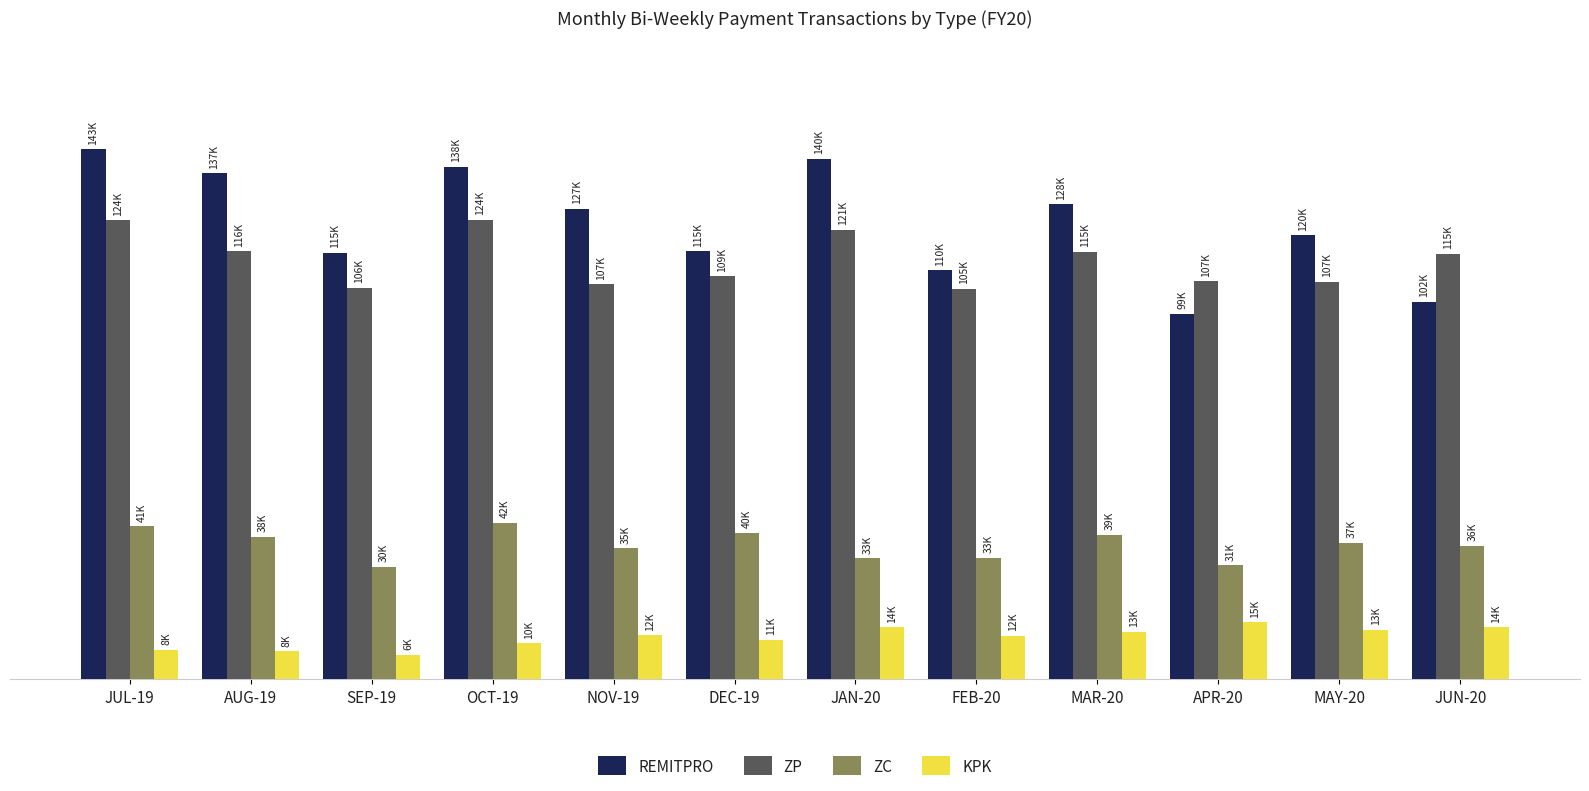

Are the bars horizontal?

No